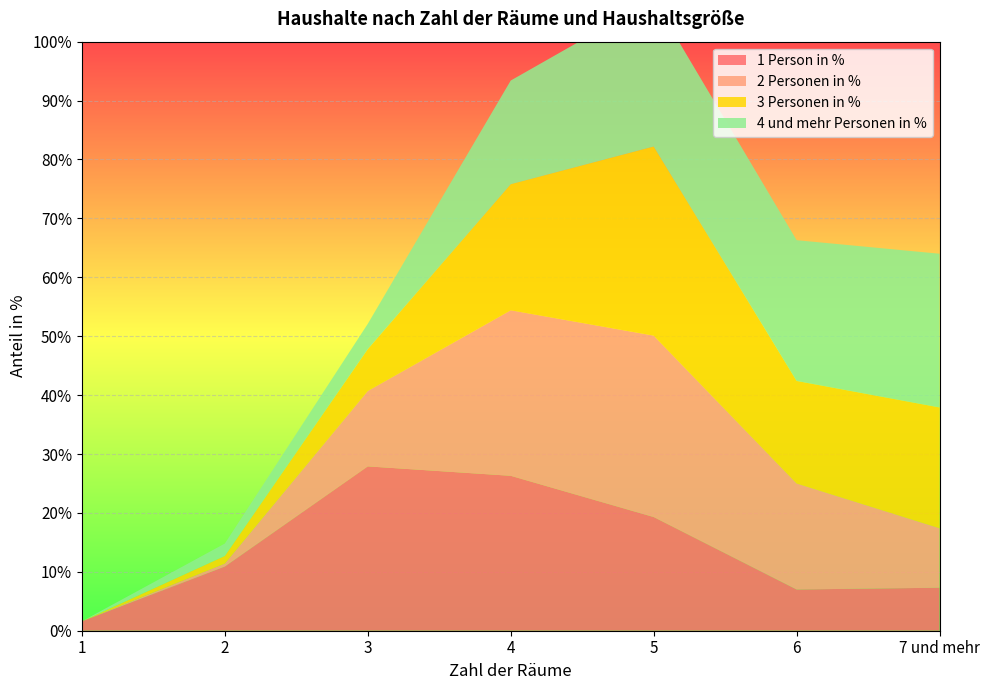

Reading right to left, transcribe all the data shown in this chart.

1 Person in %: 7 und mehr=7.3	6=7.0	5=19.3	4=26.3	3=27.9	2=10.9	1=1.6
2 Personen in %: 7 und mehr=10.1	6=18.0	5=30.8	4=28.1	3=12.8	2=0.5	1=0.0
3 Personen in %: 7 und mehr=20.5	6=17.4	5=32.1	4=21.4	3=7.1	2=1.3	1=0.0
4 und mehr Personen in %: 7 und mehr=26.1	6=23.9	5=25.0	4=17.6	3=4.3	2=2.1	1=0.0